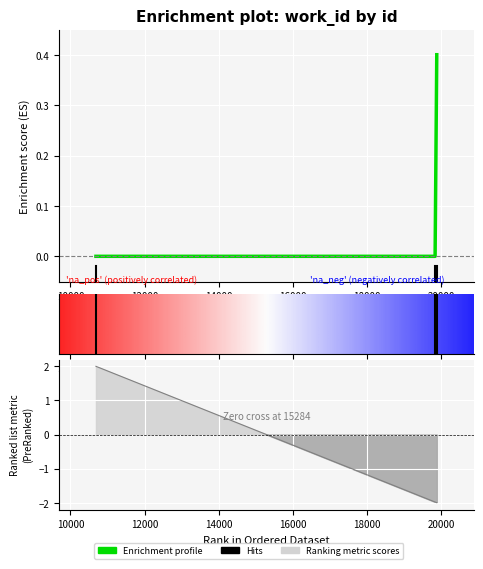

List the labels in order of value, largest first.

19879, 10690, 19834